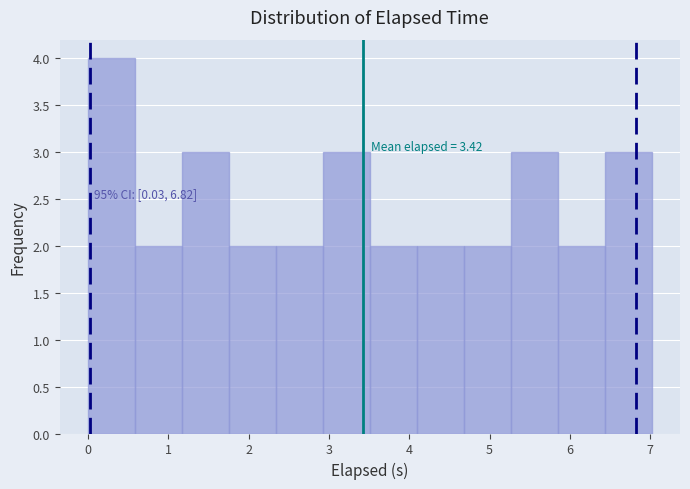

Over which range of the x-axis is the bar tallest?

0.0 to 0.6